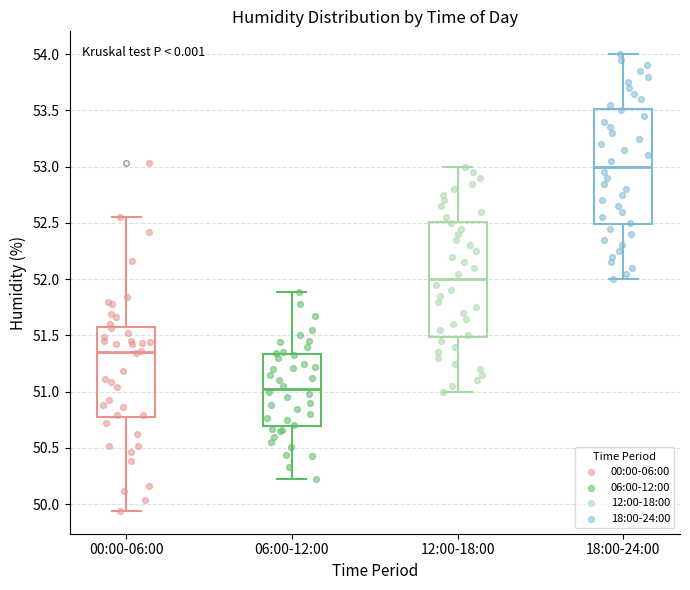

Reading left to right, read every box against the y-axis: the position of its median line, the range the box covers, and the ends of its whiskers. The values are not printed on the chart, so give them approximately, as read against the axis.

00:00-06:00: median 51.35, box 50.75 to 51.60, whiskers 49.95 to 52.55
06:00-12:00: median 51.05, box 50.70 to 51.35, whiskers 50.20 to 51.90
12:00-18:00: median 52.00, box 51.50 to 52.50, whiskers 51.00 to 53.00
18:00-24:00: median 53.00, box 52.50 to 53.50, whiskers 52.00 to 54.00